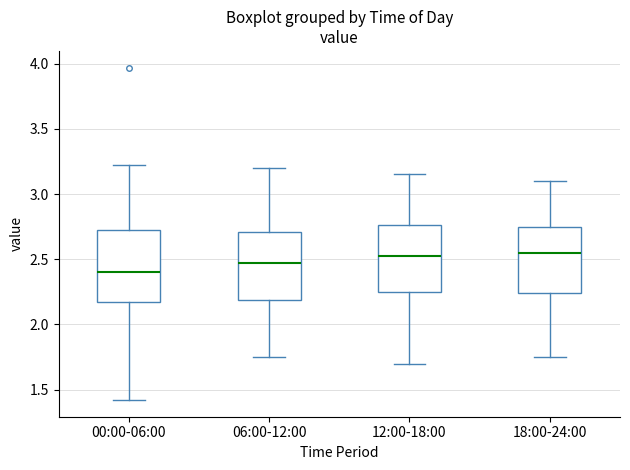

Reading left to right, read every box against the y-axis: the position of its median line, the range the box covers, and the ends of its whiskers. The values are not printed on the chart, so give them approximately, as read against the axis.

00:00-06:00: median 2.40, box 2.15 to 2.75, whiskers 1.40 to 3.20
06:00-12:00: median 2.50, box 2.20 to 2.70, whiskers 1.75 to 3.20
12:00-18:00: median 2.55, box 2.25 to 2.75, whiskers 1.70 to 3.15
18:00-24:00: median 2.55, box 2.25 to 2.75, whiskers 1.75 to 3.10